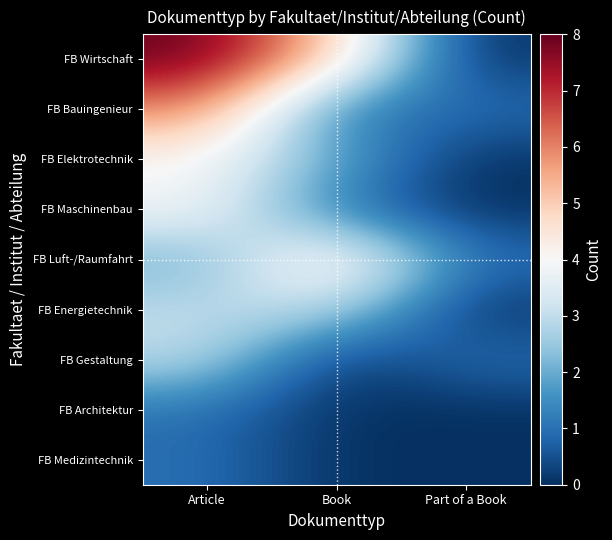

At how many categories does at least one series exceed 5?

1